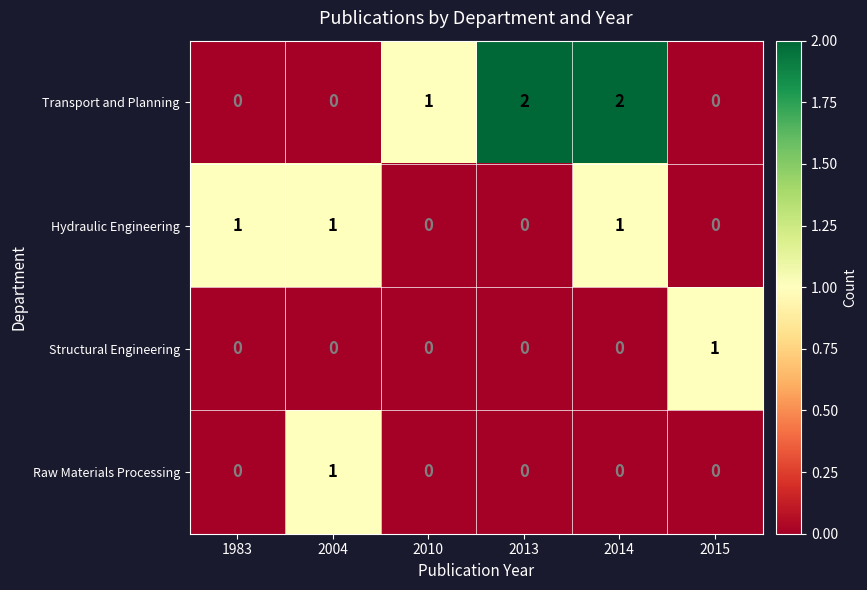

The Structural Engineering series shows 0 at 2010. True or false?

True